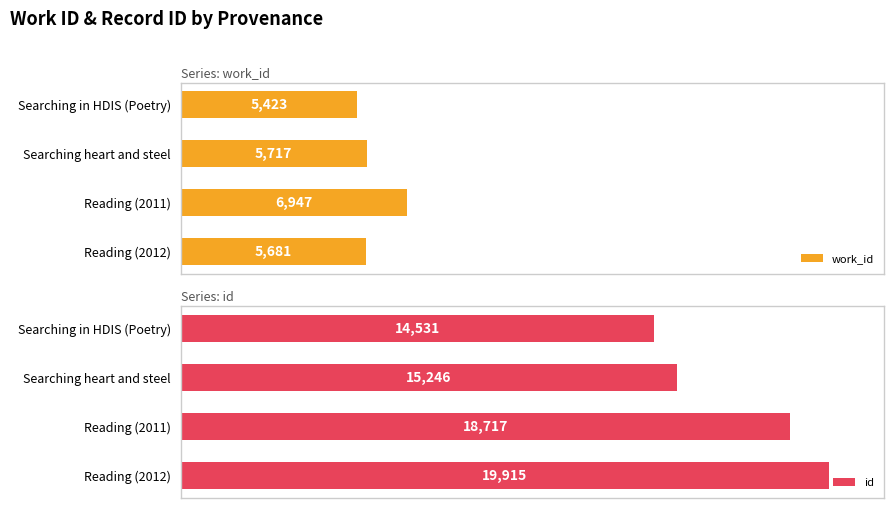

Does the chart contain any negative values?

No